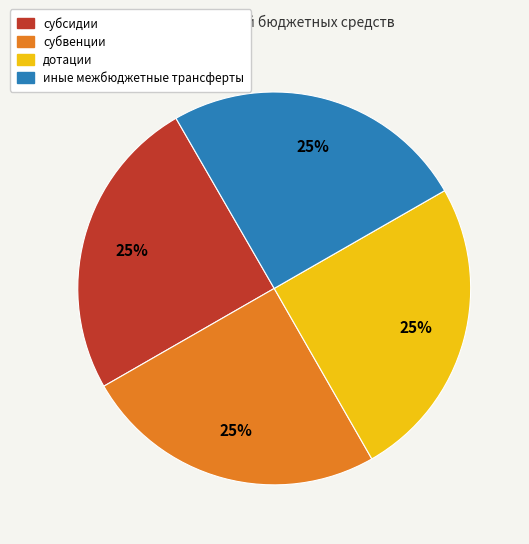

Is there any slice that represents more than half of the pie?

No